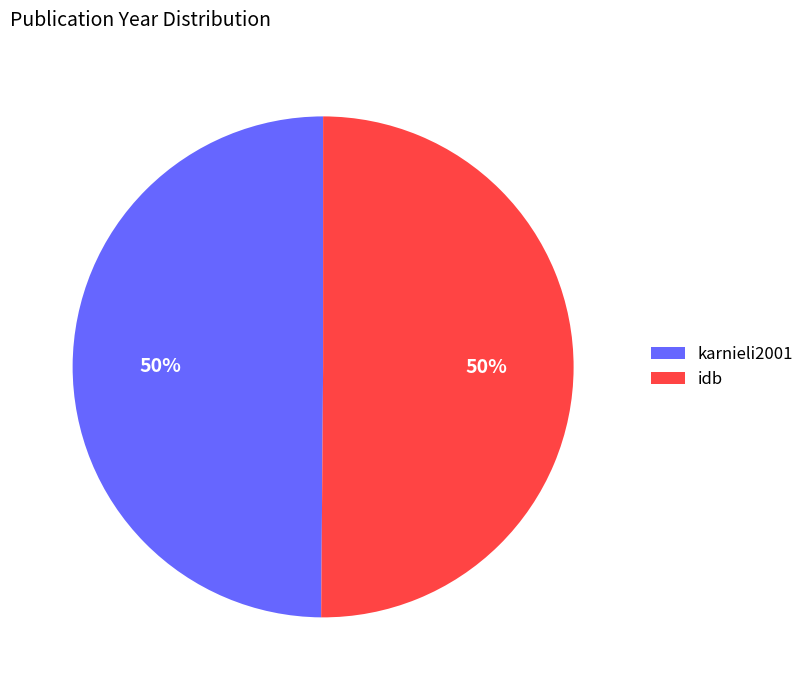

What percentage is the idb slice, to the nearest percent?

50%